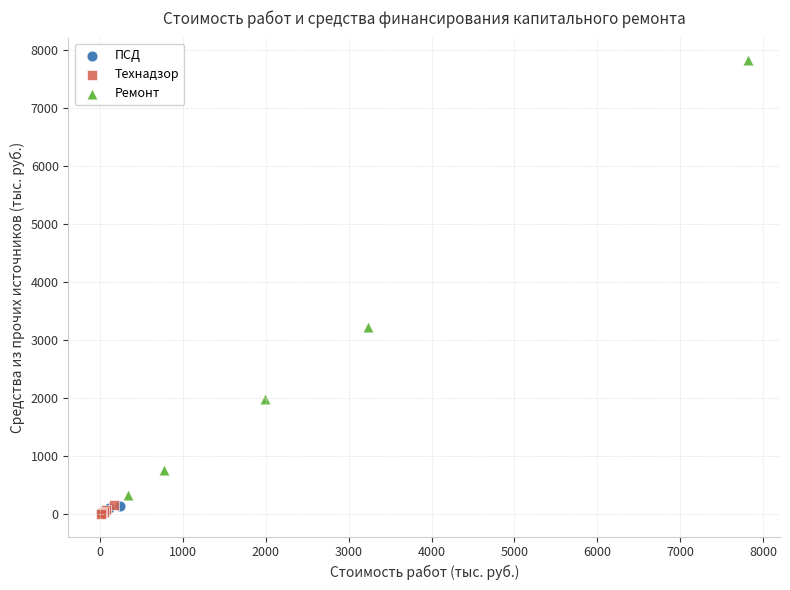

Which series contains the highest Y value?

Ремонт